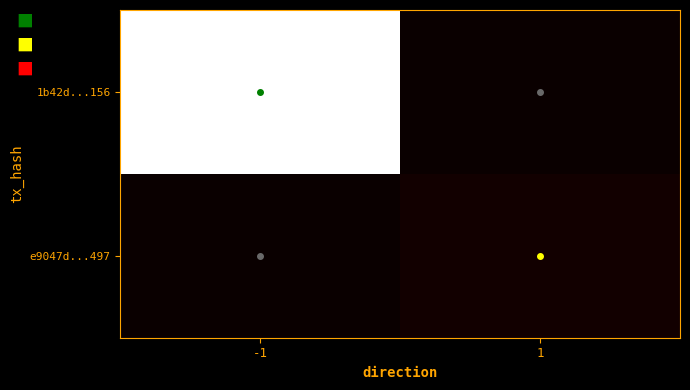

Which series has the largest total across all categories?

1b42d...156